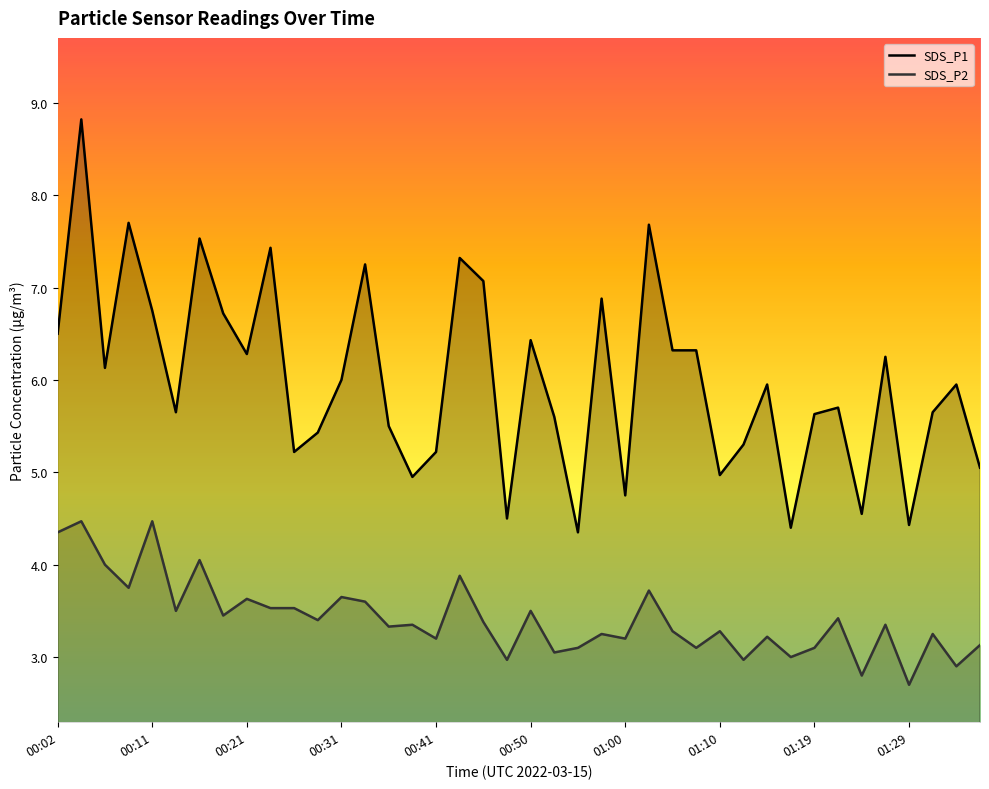

Which series has the widest spread of values?

SDS_P1